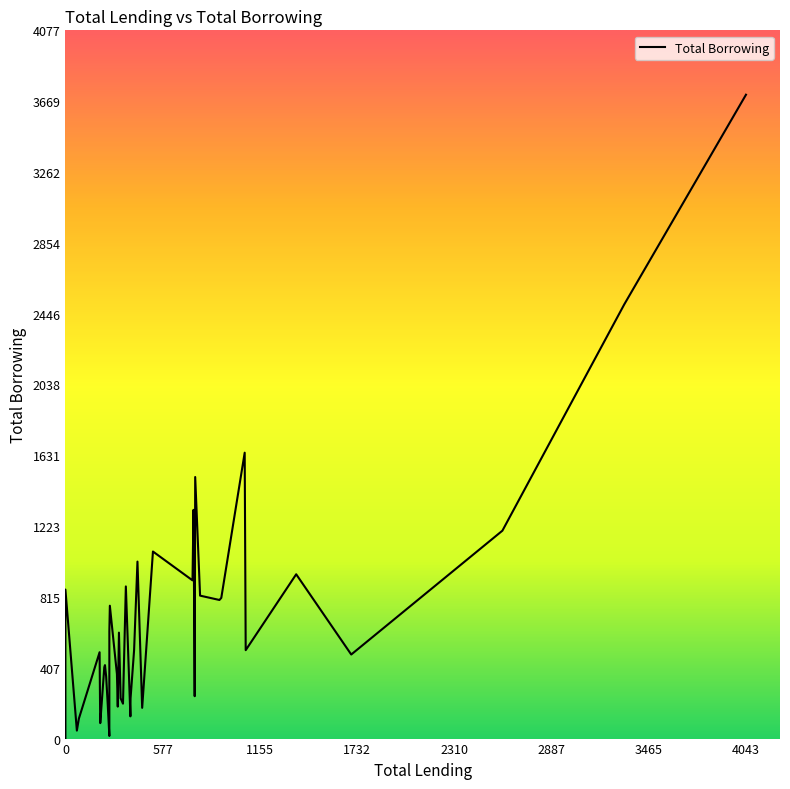

What is the ratio of the value at 915 to the value at 242?

2.2